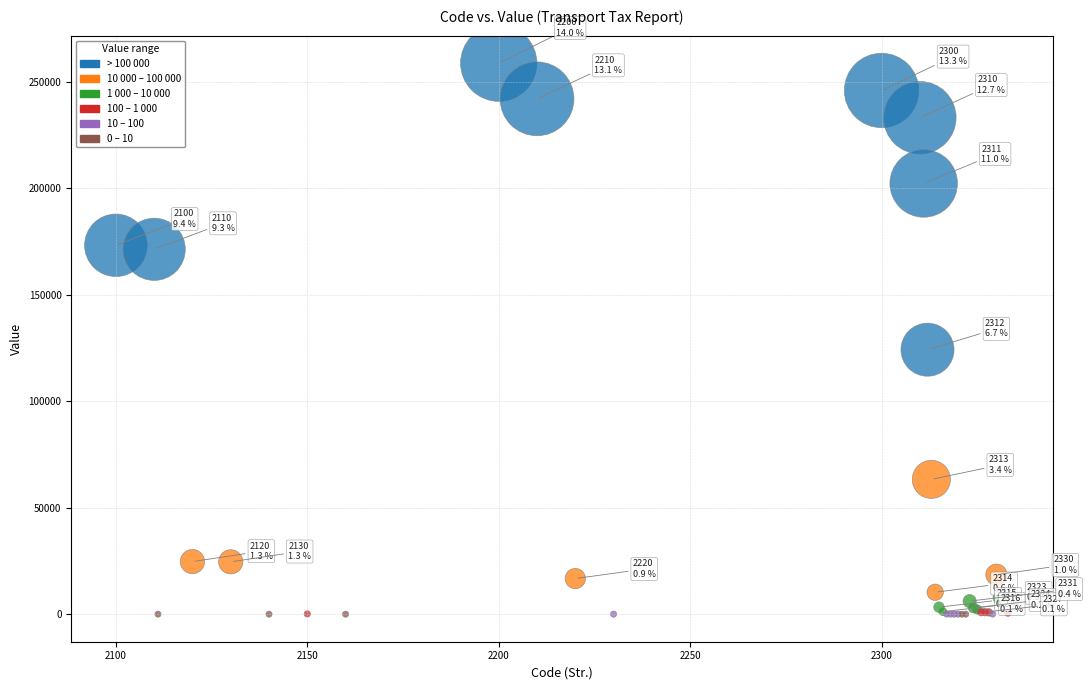

What Y value in the scatter plot is closest to 129314?

124149